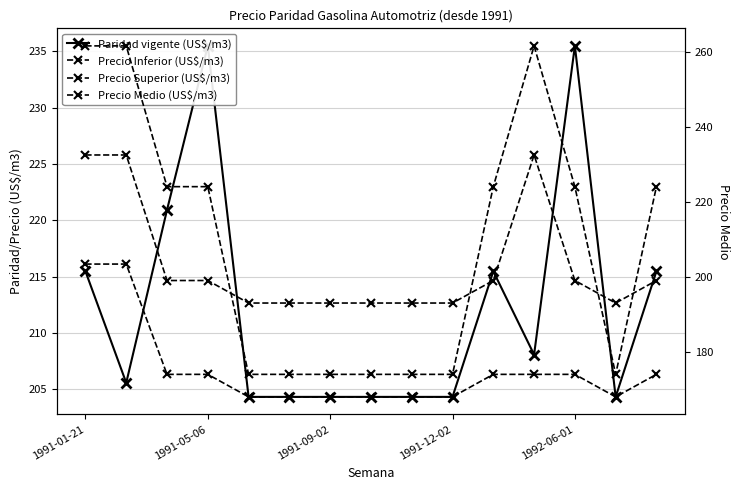

How many interior local valleys does the Paridad vigente (US$/m3) series have?

3